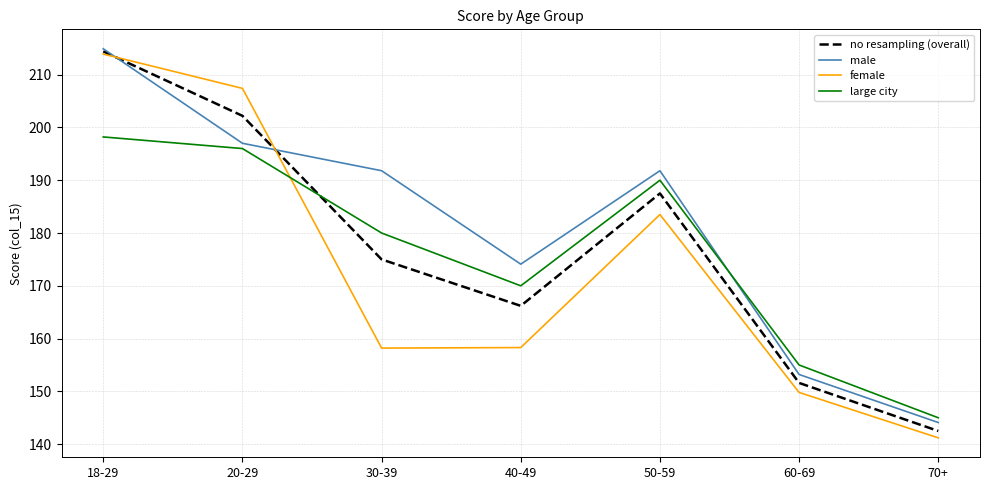

True or false: male and large city cross at least once.

True